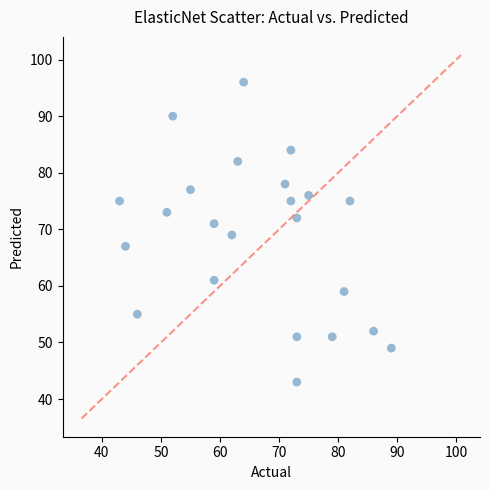

What is the range of X values (max minus min)?

46